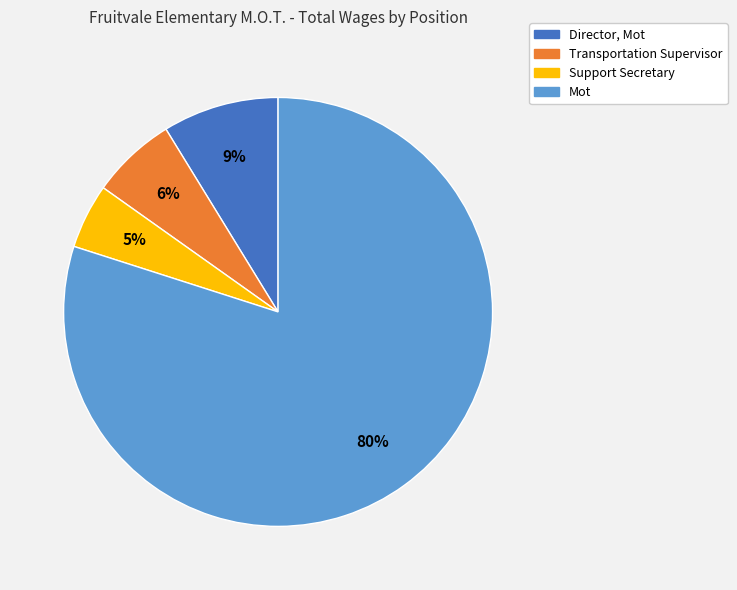

Approximately how many times larger is the value at Support Secretary compared to Transportation Supervisor?

0.8